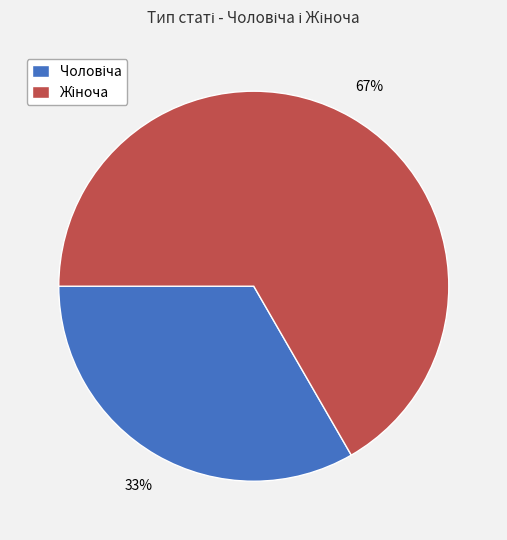

Does any single category account for the majority?

Yes